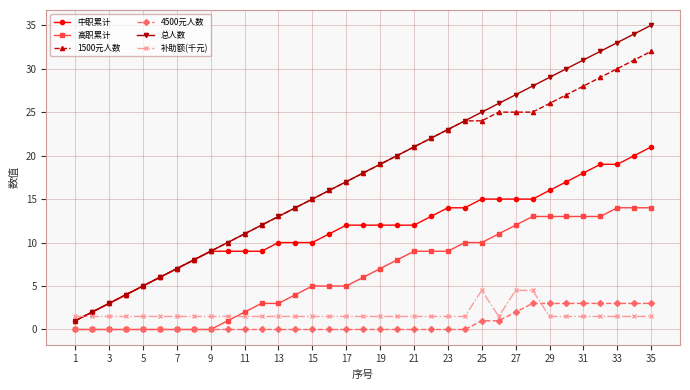

Which series has the largest range (max minus min)?

总人数